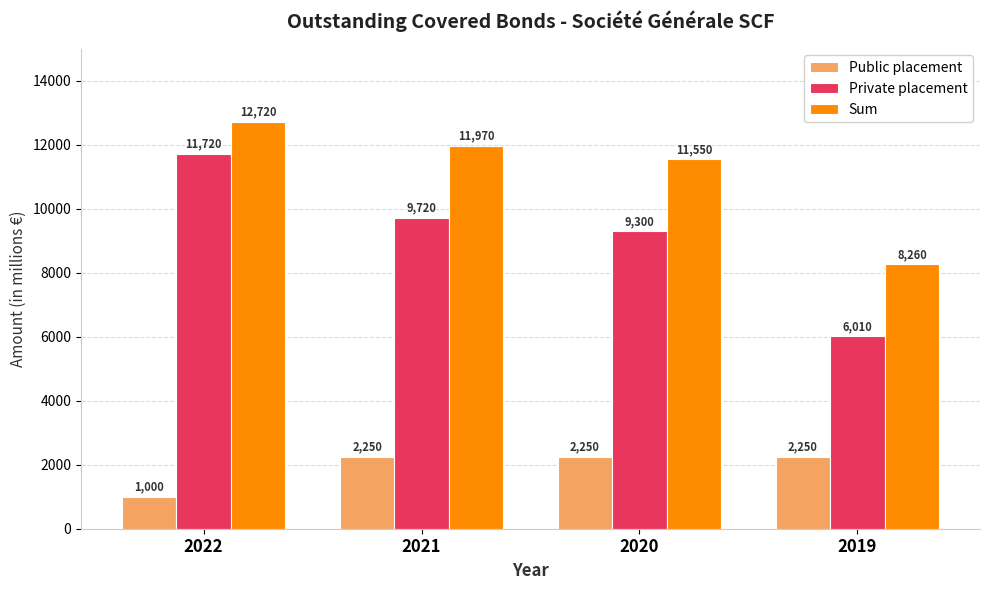

Which series has the largest range (max minus min)?

Private placement